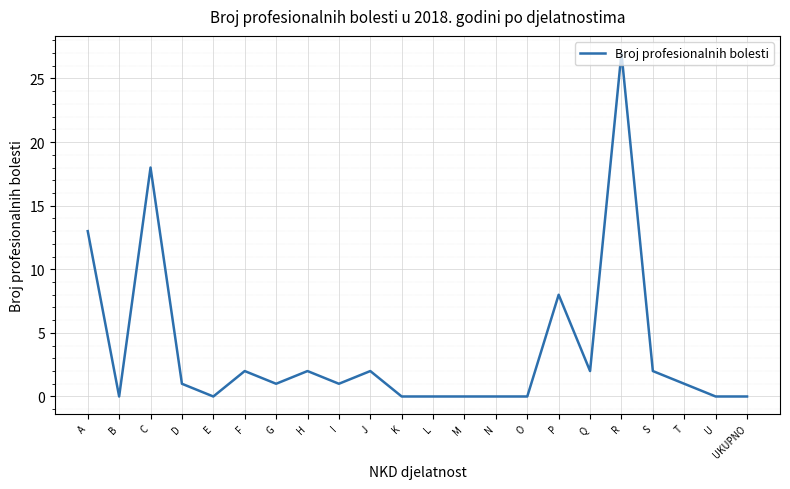

What is the difference between the maximum and second lowest values?

27